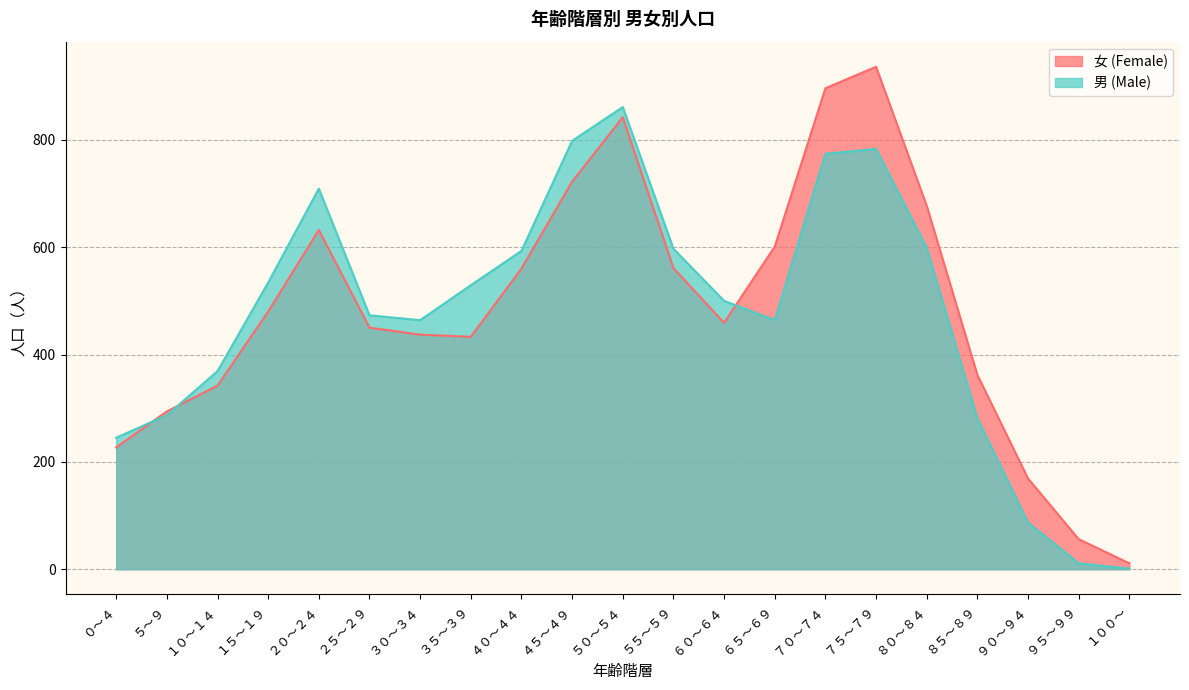

Which category has the highest value across all series?

７５～７９